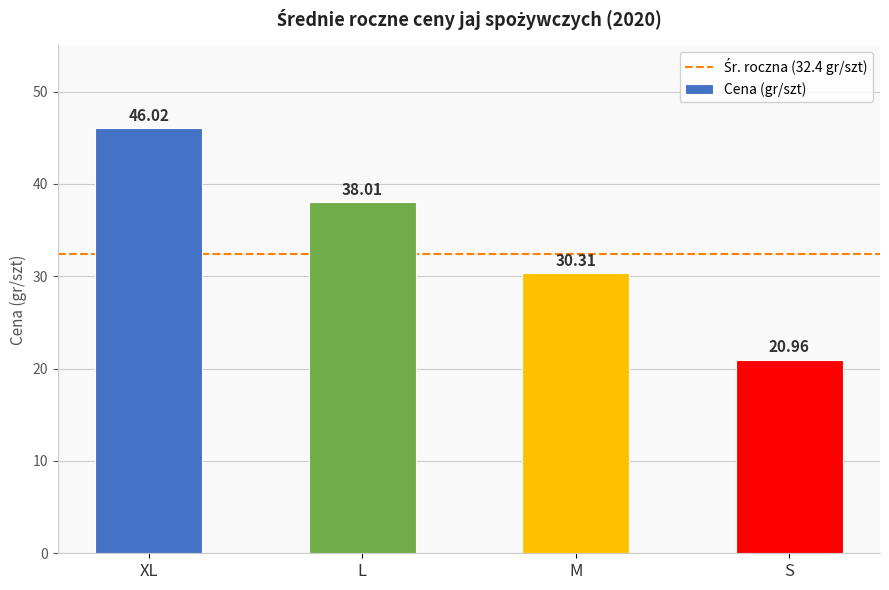

What value does the data have at XL?

46.0